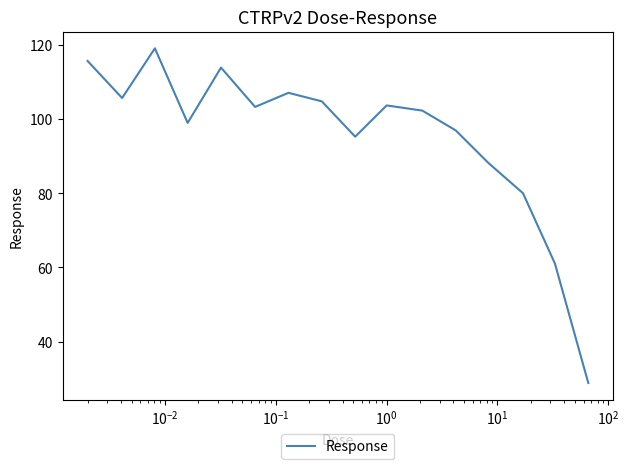

How many lines are shown in the chart?

1